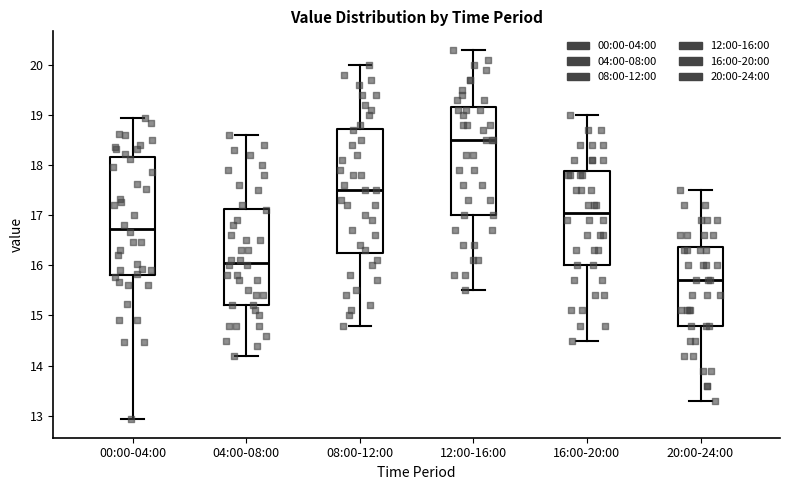

Which box's median line is the lowest?

20:00-24:00